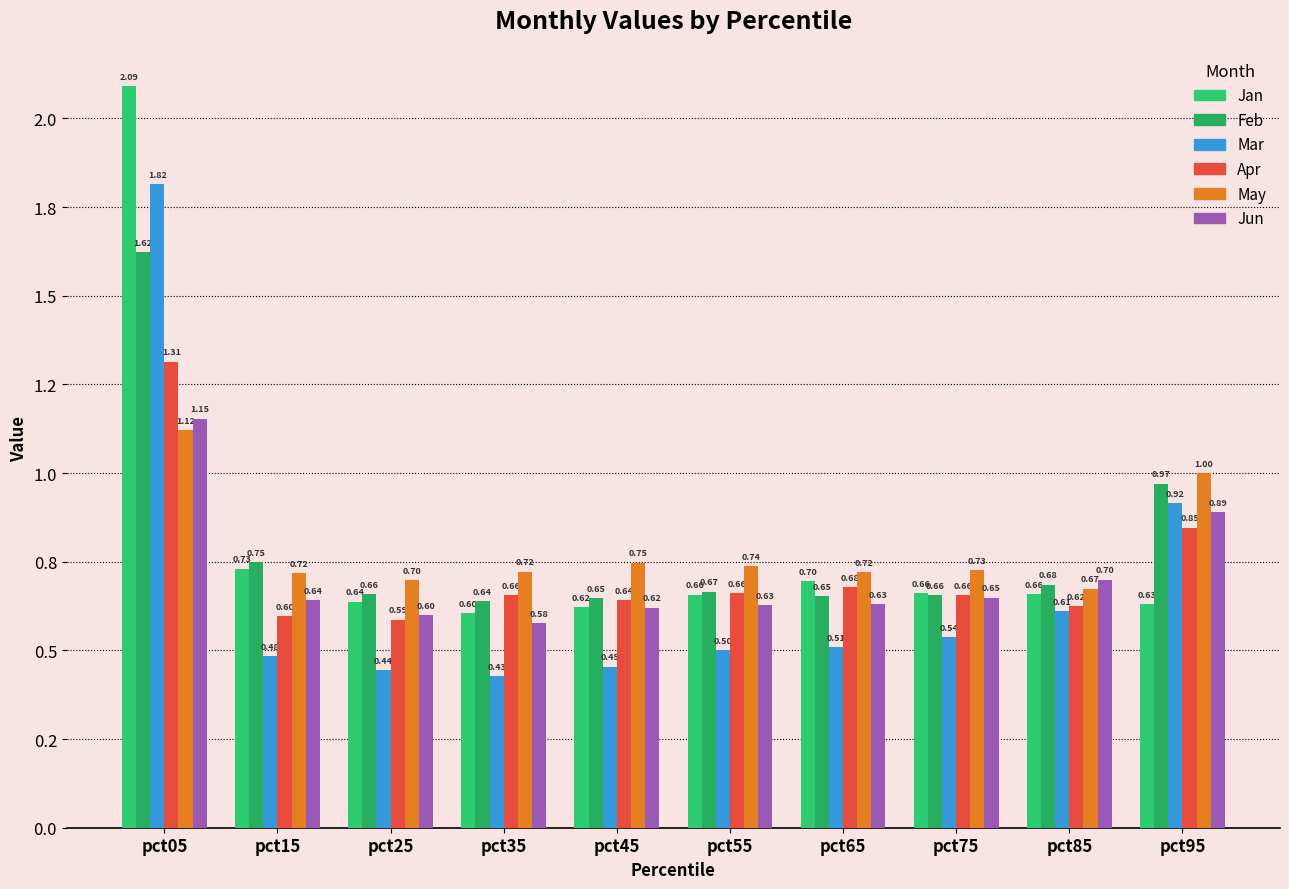

List the labels in order of Jun value, smallest first.

pct35, pct25, pct45, pct55, pct65, pct15, pct75, pct85, pct95, pct05